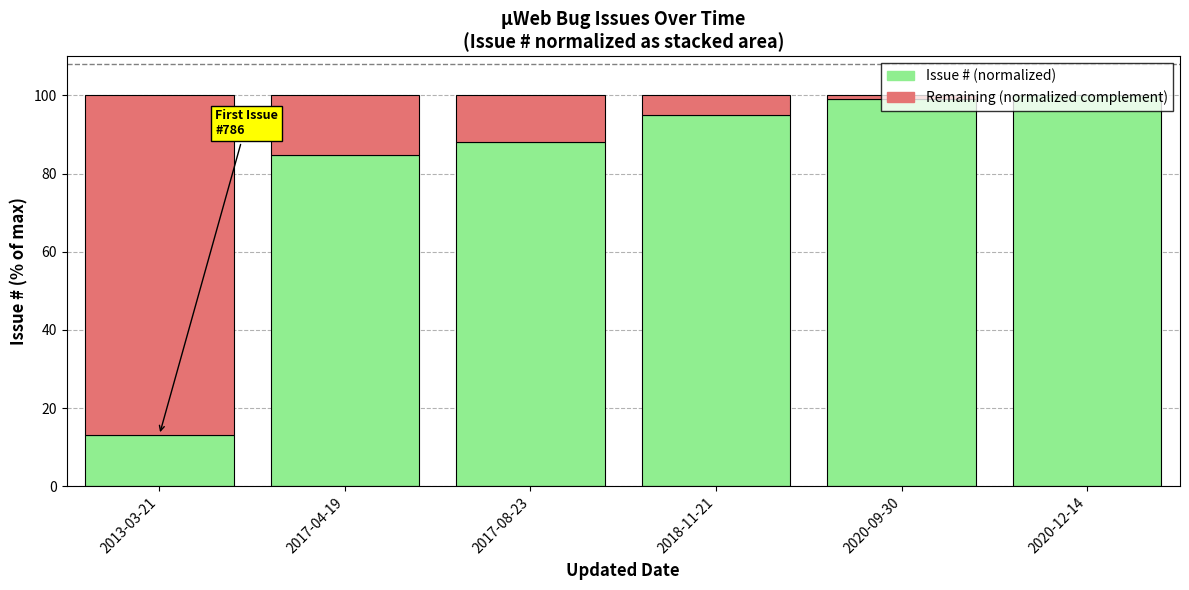

What is the maximum value for Issue # (normalized)?

100.0